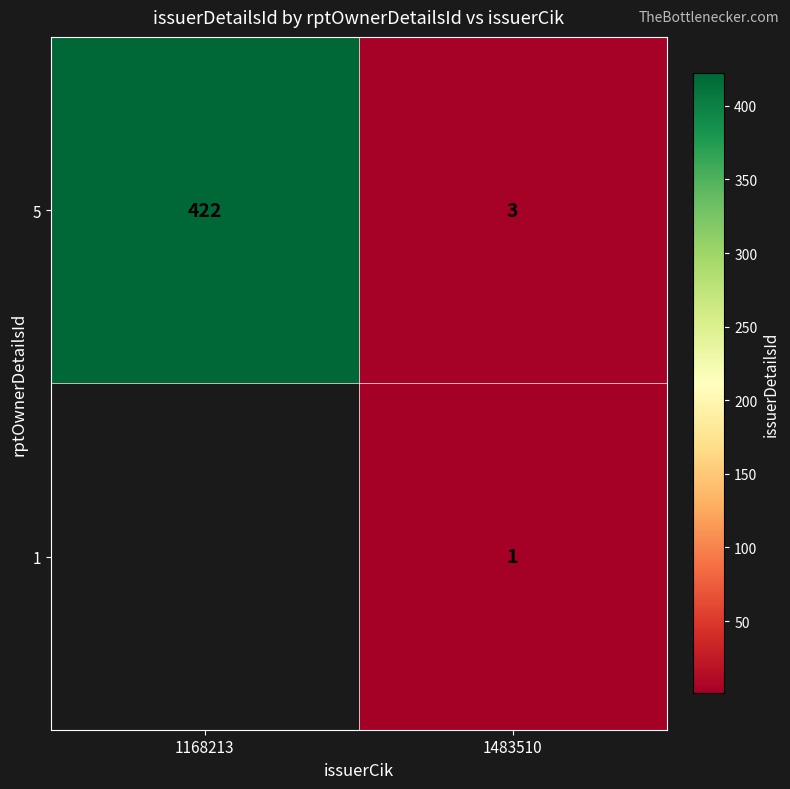

True or false: 5 has a value of 3 at 1483510.

True